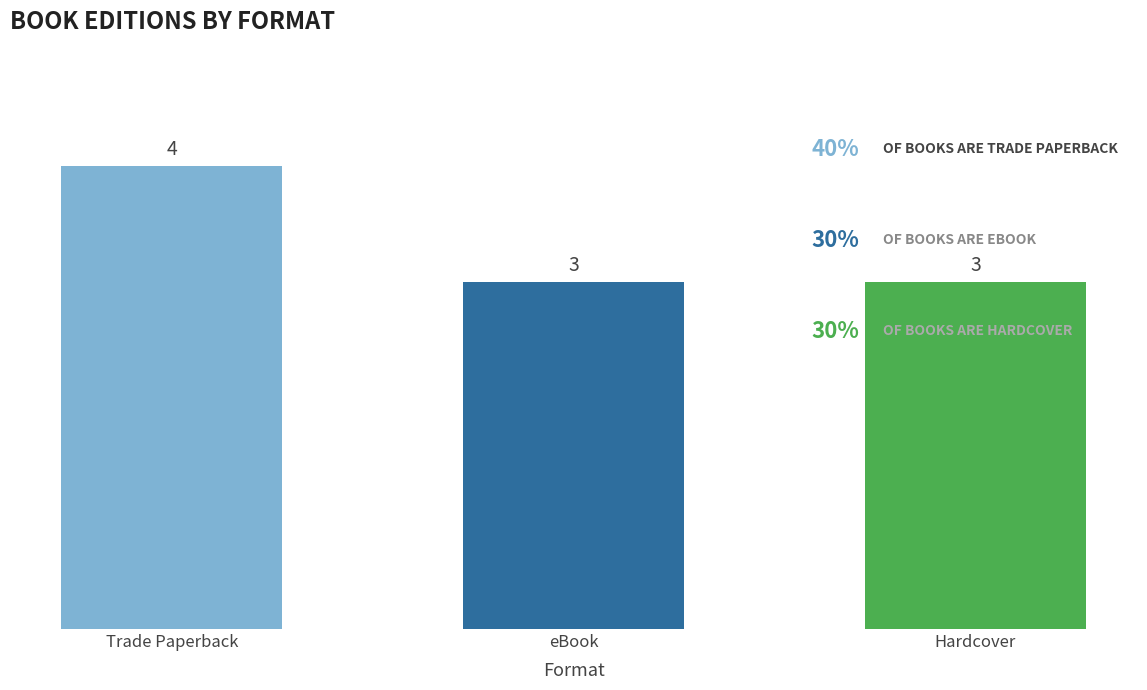

Does the chart contain any negative values?

No